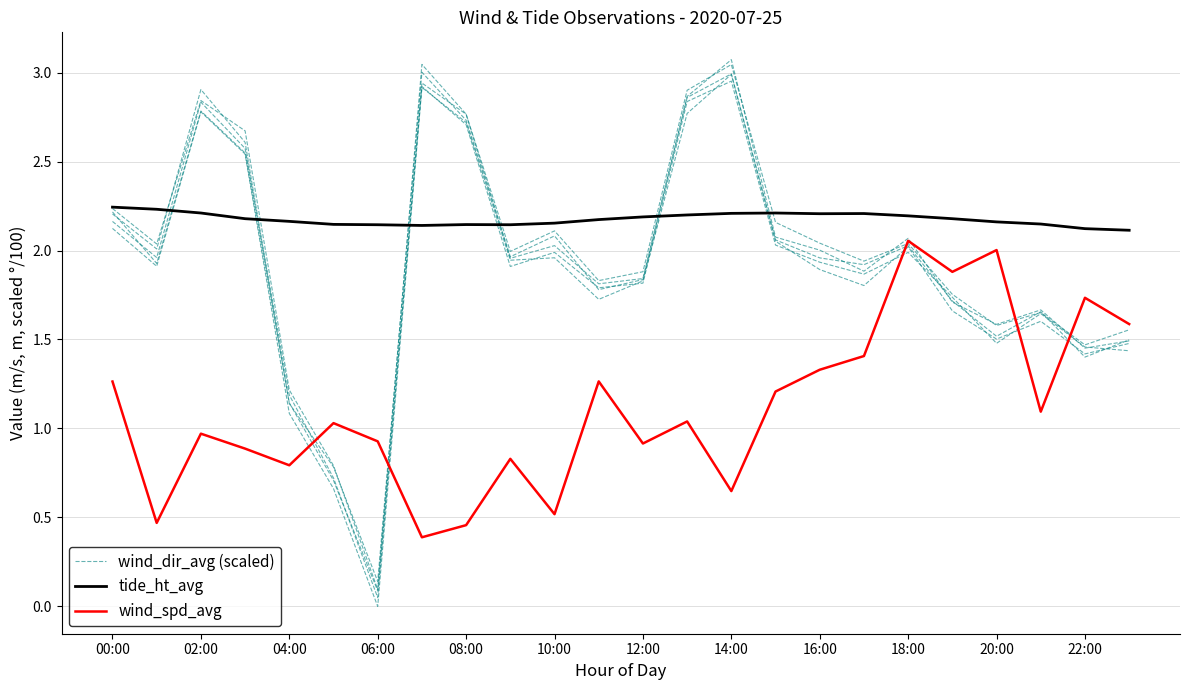

List the series in order of their overall mean, highest first.

tide_ht_avg, wind_dir_avg (scaled), wind_spd_avg